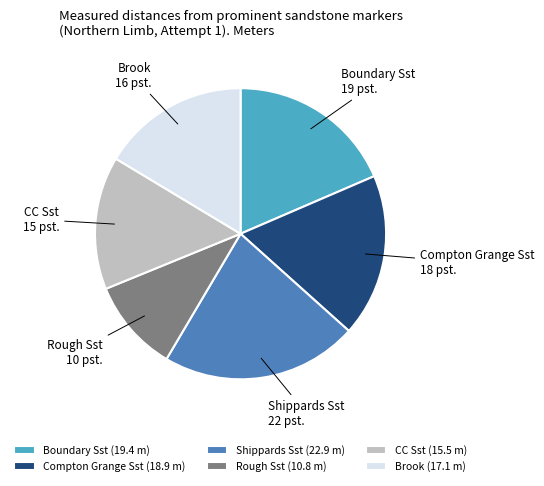

The Brook slice represents 6% of the pie. True or false?

False